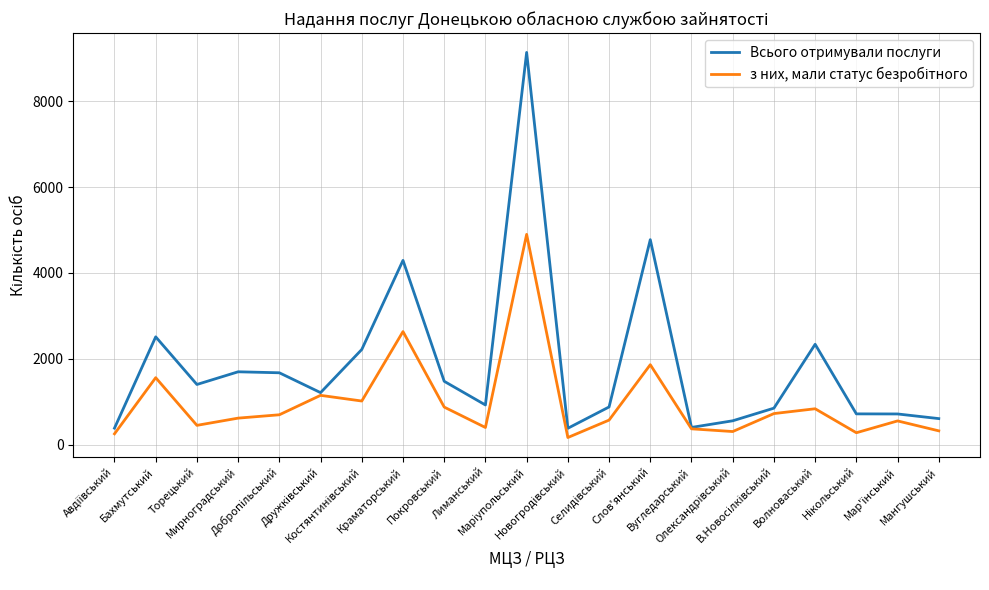

Which series has the widest spread of values?

Всього отримували послуги